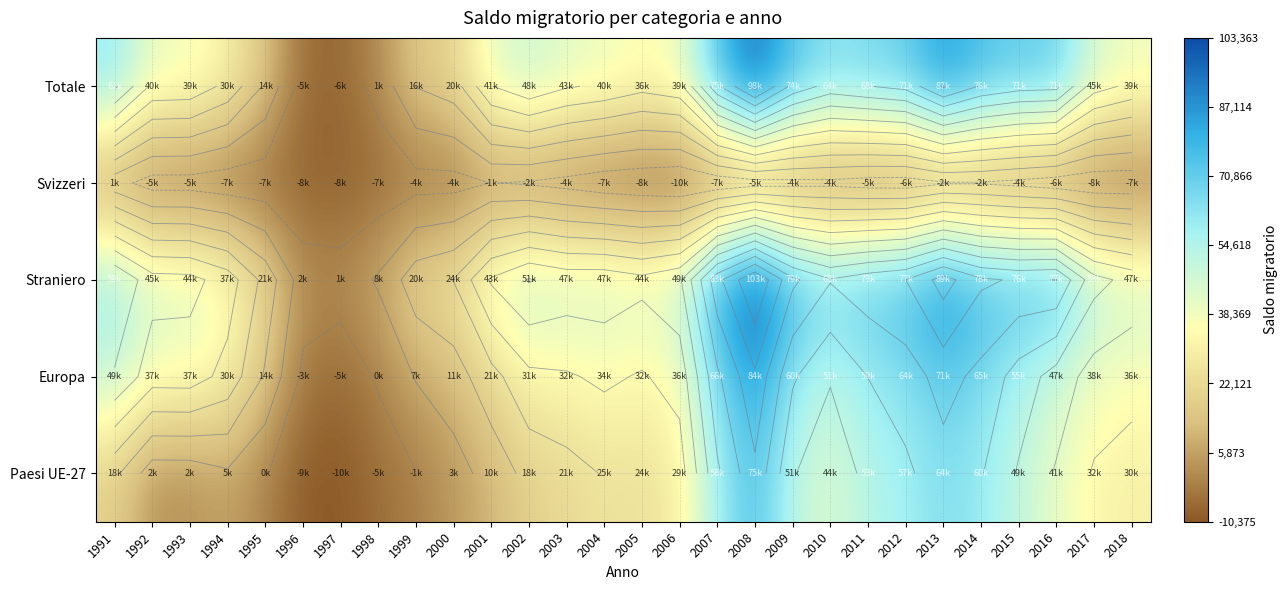

Is it true that Totale equals 21896 at 1999?

False